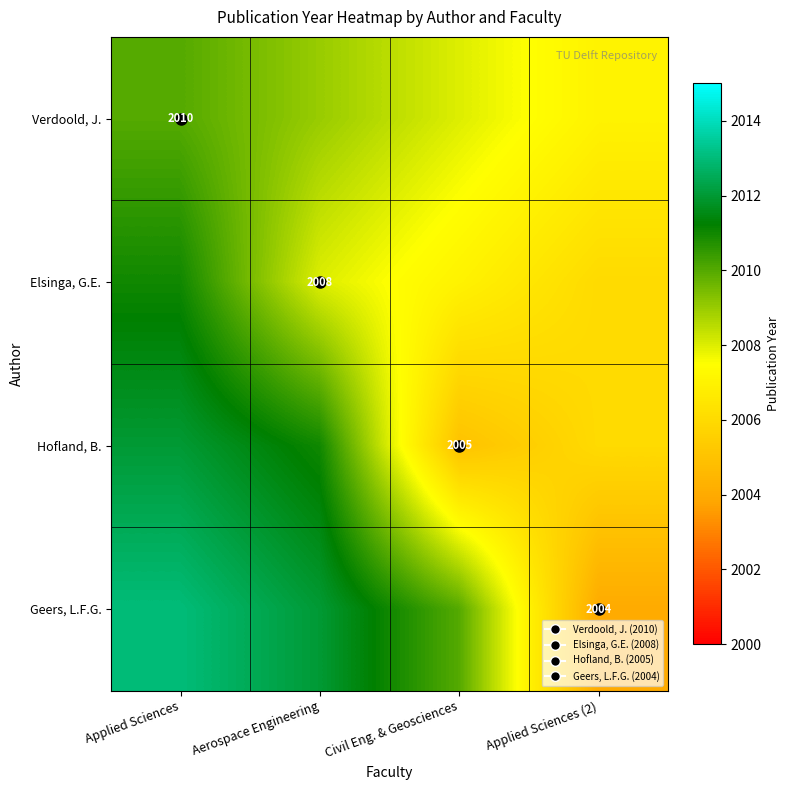

What is the maximum value for Elsinga, G.E.?

2011